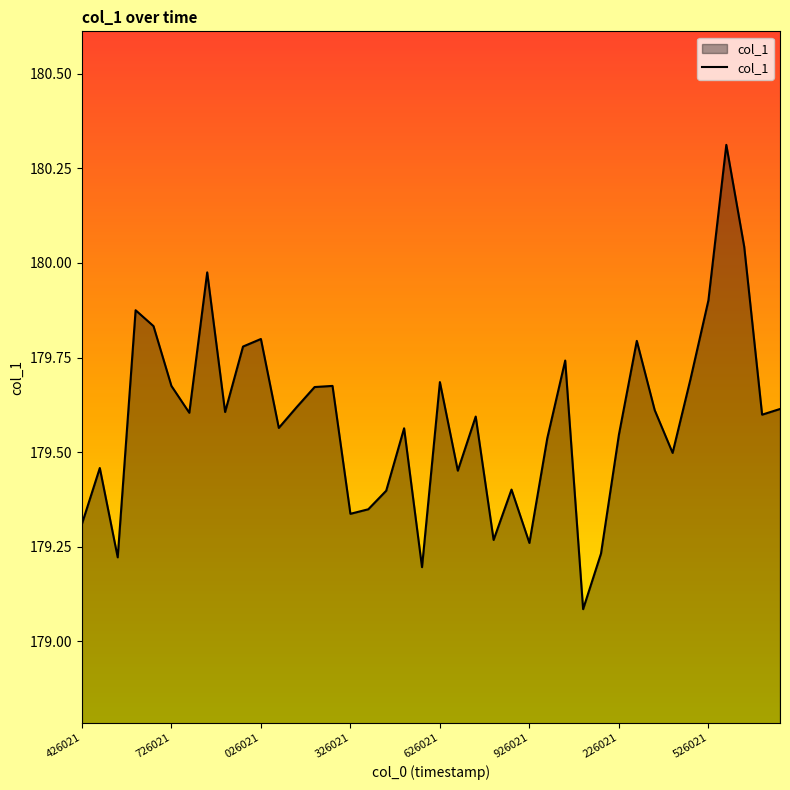

What is the maximum value shown in the chart?

180.3